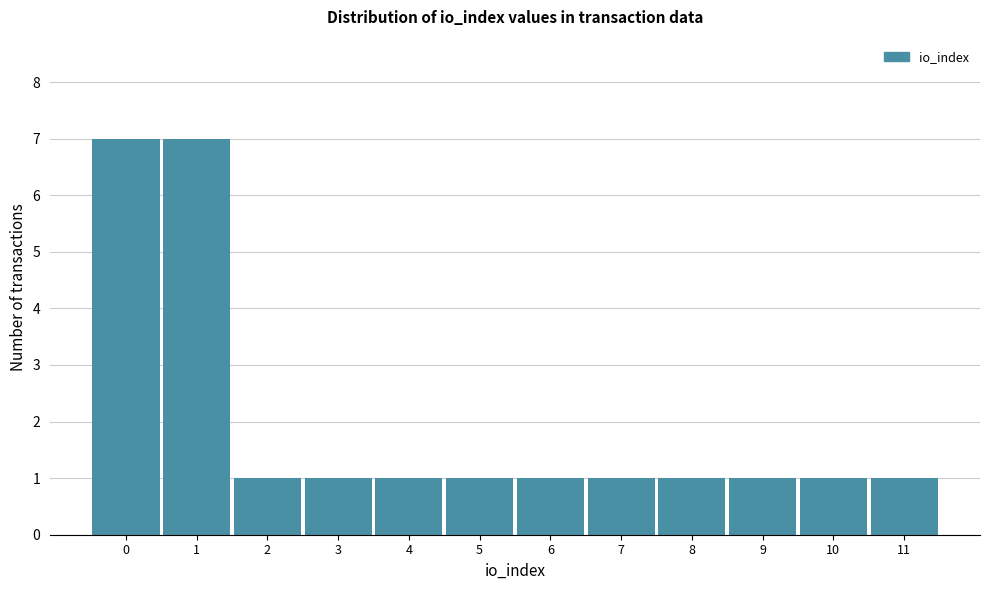

Reading left to right, list every bar in this chart as the range it spans on the x-axis followed by its height. The values are not printed on the chart, so give them approximately, as read against the axis.

-0.5 to 0.5: 7
0.5 to 1.5: 7
1.5 to 2.5: 1
2.5 to 3.5: 1
3.5 to 4.5: 1
4.5 to 5.5: 1
5.5 to 6.5: 1
6.5 to 7.5: 1
7.5 to 8.5: 1
8.5 to 9.5: 1
9.5 to 10.5: 1
10.5 to 11.5: 1